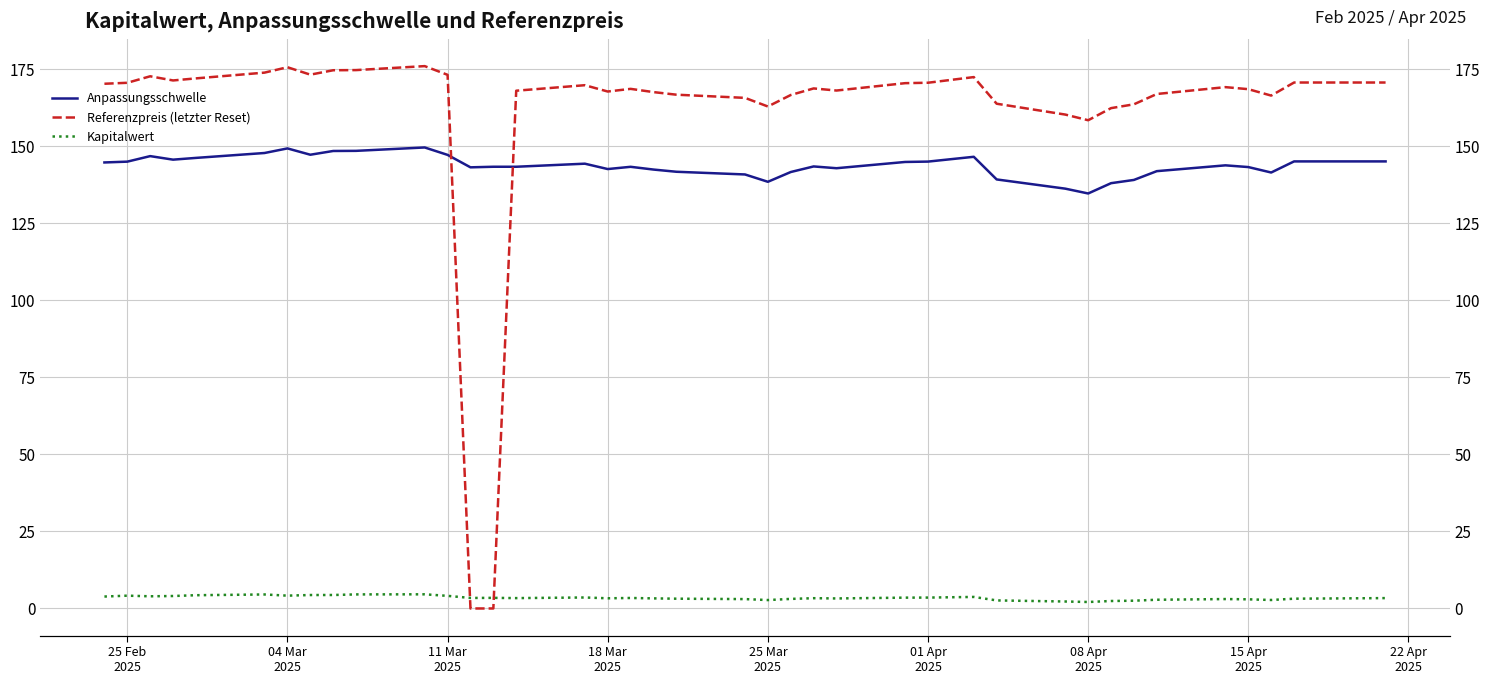

Where is Kapitalwert nearest to the value 3?

15 Apr 2025